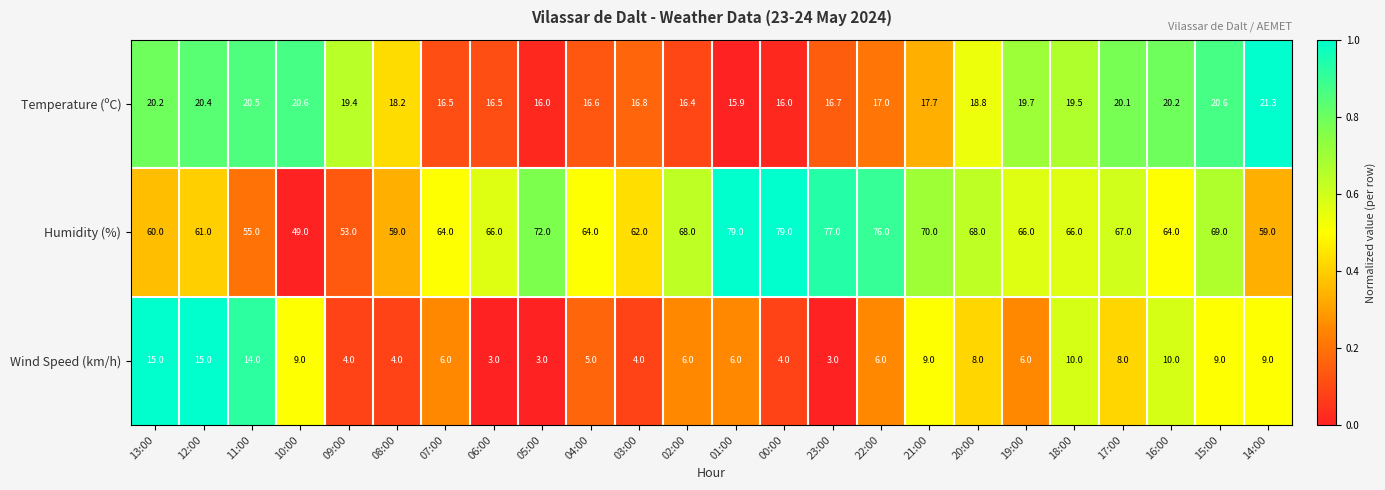

What value does the Humidity (%) series have at 15:00?

69.0